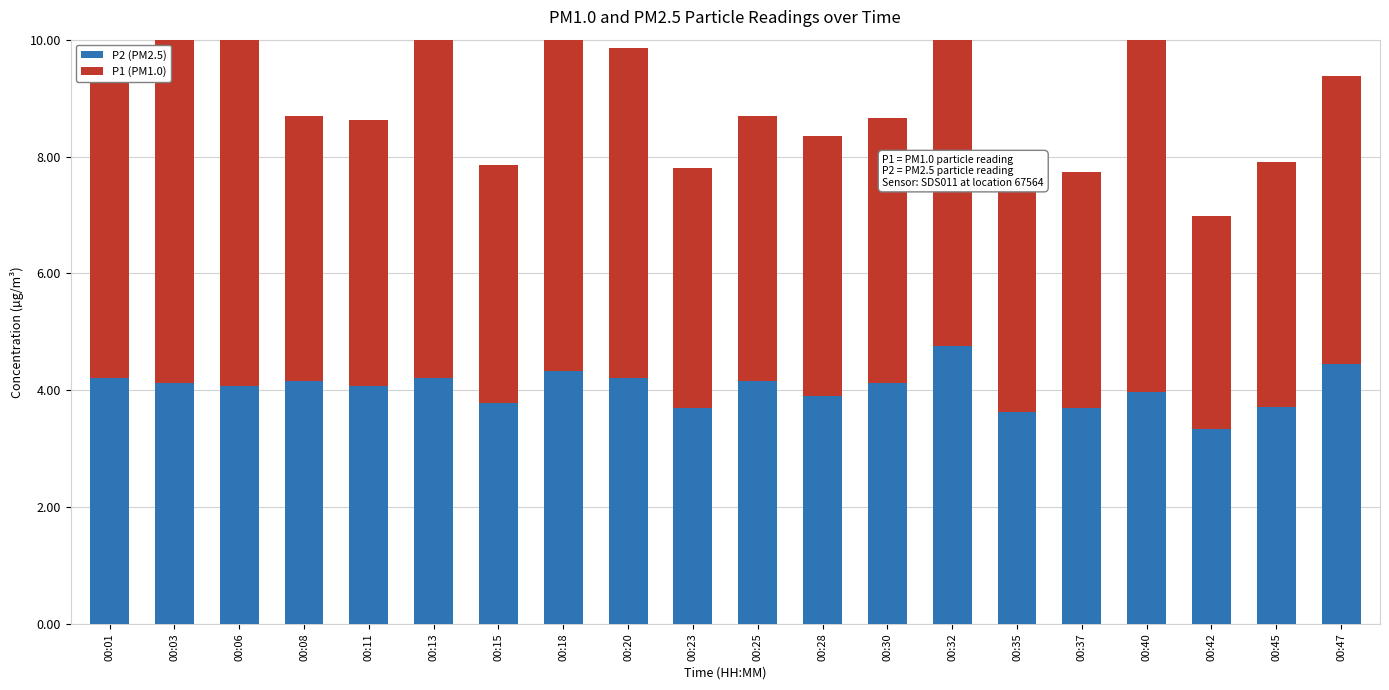

How many series are shown in this chart?

2